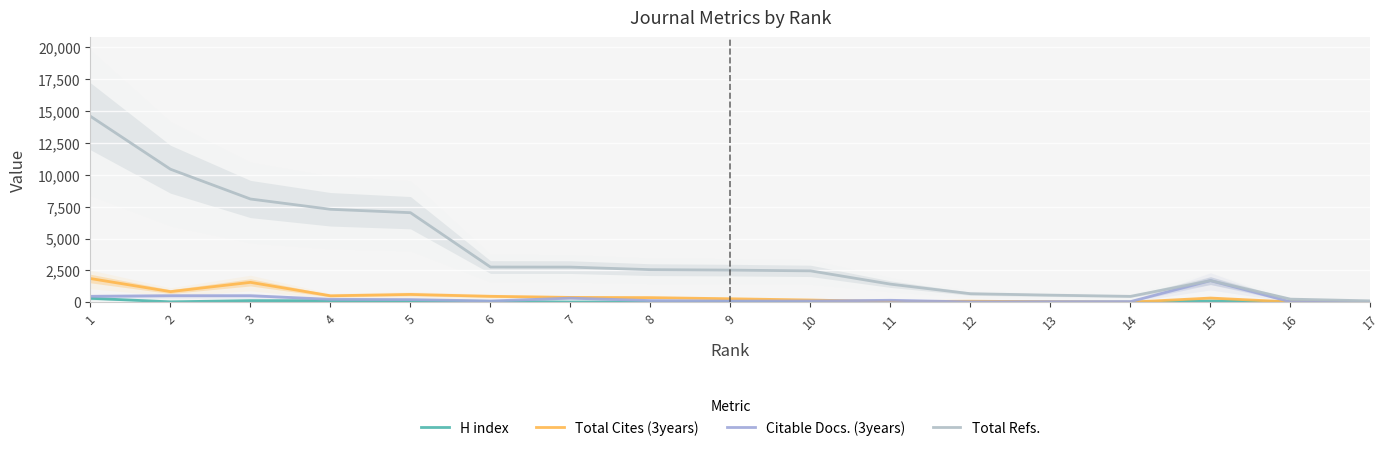

Reading left to right, list all the values displayed in this chart.

H index: 1=317	2=41	3=137	4=127	5=122	6=76	7=25	8=35	9=53	10=86	11=16	12=42	13=23	14=12	15=104	16=47	17=4
Total Cites (3years): 1=1868	2=842	3=1569	4=516	5=622	6=475	7=388	8=371	9=282	10=183	11=61	12=90	13=50	14=15	15=338	16=33	17=0
Citable Docs. (3years): 1=472	2=523	3=522	4=238	5=217	6=107	7=331	8=139	9=97	10=104	11=162	12=36	13=52	14=59	15=1705	16=42	17=7
Total Refs.: 1=14593	2=10442	3=8106	4=7300	5=7033	6=2770	7=2765	8=2564	9=2529	10=2471	11=1429	12=678	13=566	14=470	15=1705	16=253	17=117